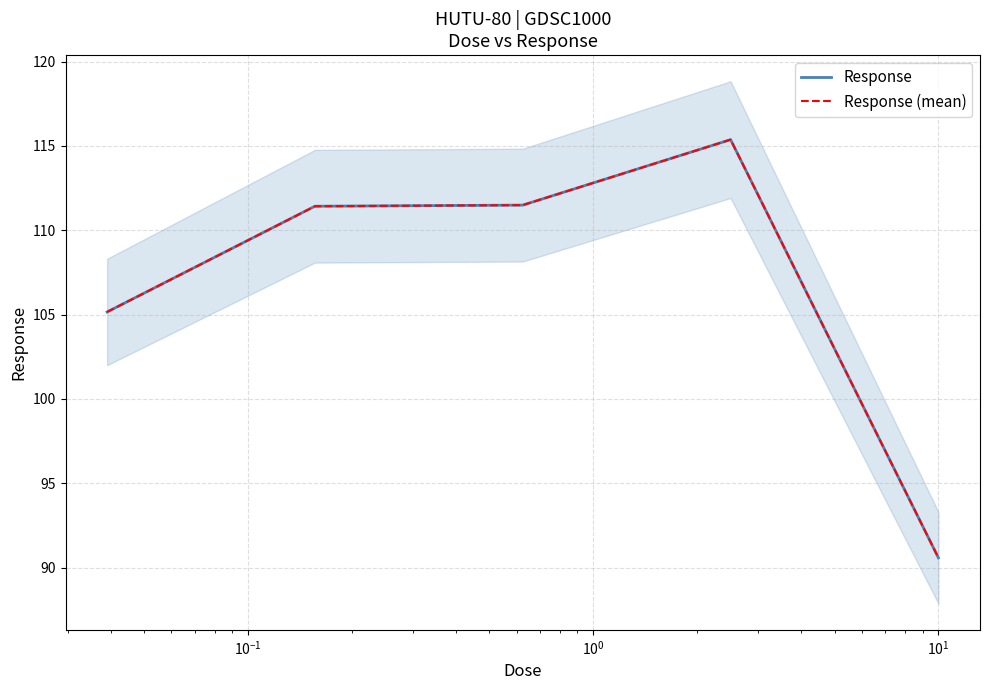

What is the smallest value displayed?

90.6